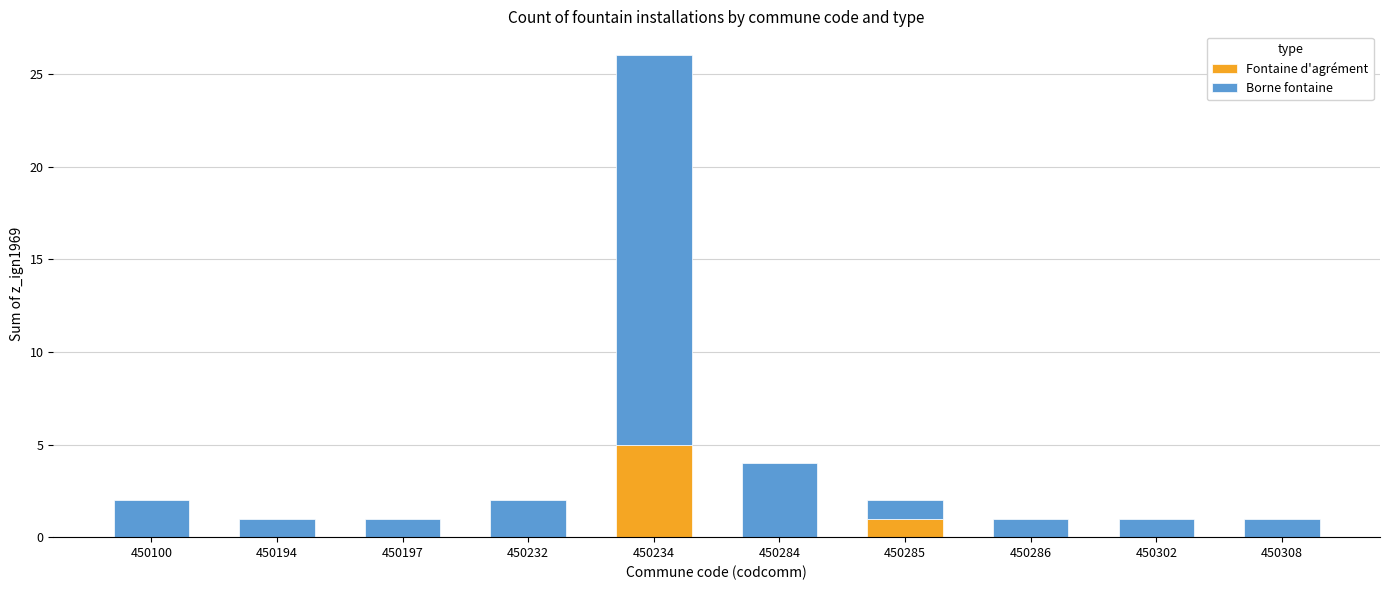

True or false: Fontaine d'agrément has a value of 0 at 450286.

True